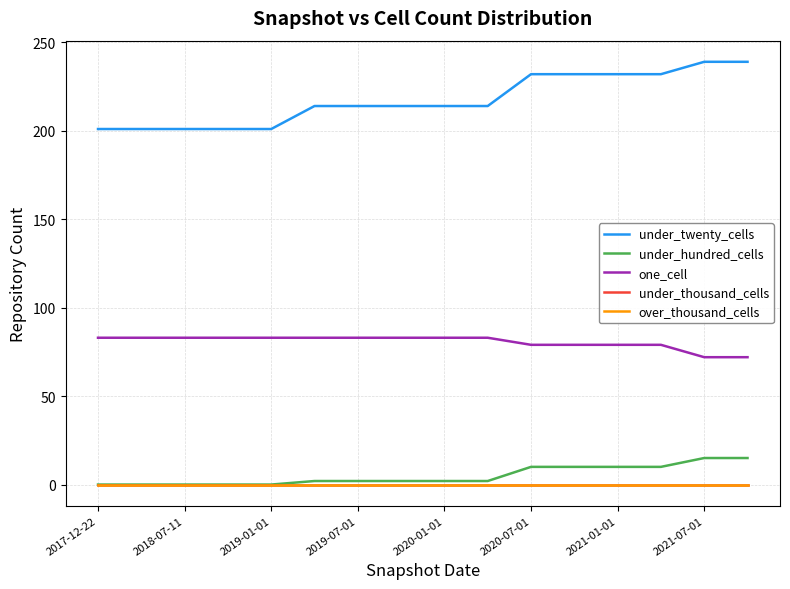

Is this an area chart (filled region under the line)?

No